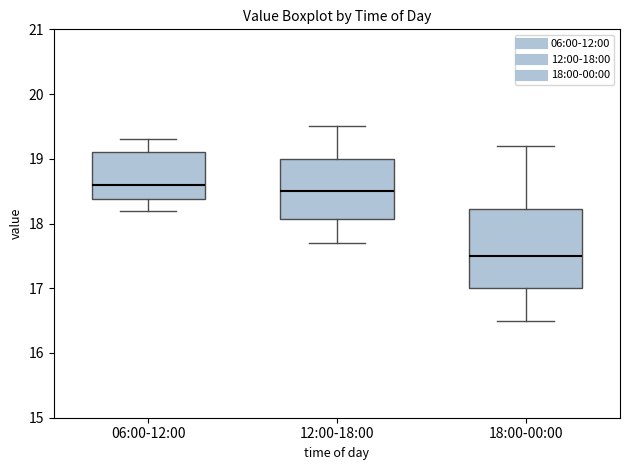

Reading left to right, read every box against the y-axis: the position of its median line, the range the box covers, and the ends of its whiskers. The values are not printed on the chart, so give them approximately, as read against the axis.

06:00-12:00: median 18.6, box 18.4 to 19.1, whiskers 18.2 to 19.3
12:00-18:00: median 18.5, box 18.1 to 19.0, whiskers 17.7 to 19.5
18:00-00:00: median 17.5, box 17.0 to 18.2, whiskers 16.5 to 19.2